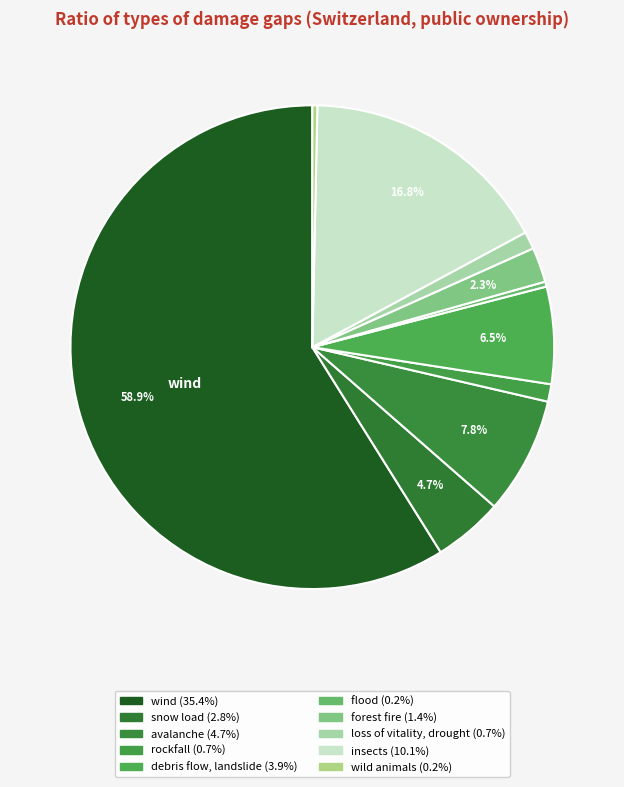

To the nearest percent, what portion does loss of vitality, drought represent?

1%